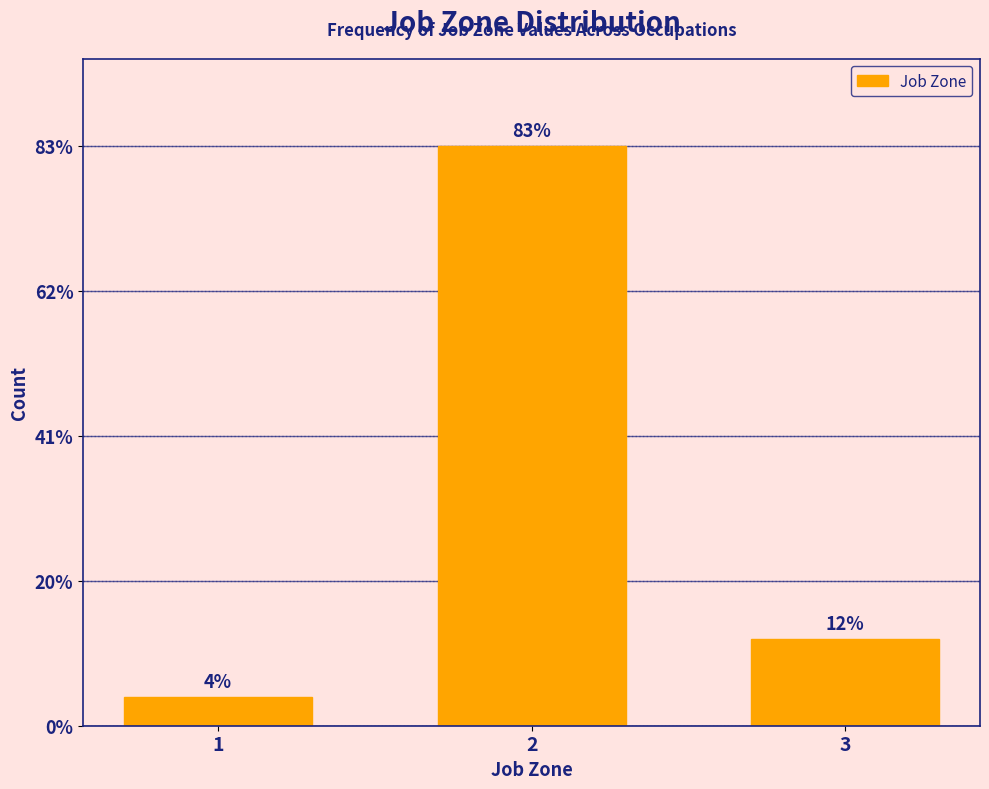

Does the chart contain any negative values?

No